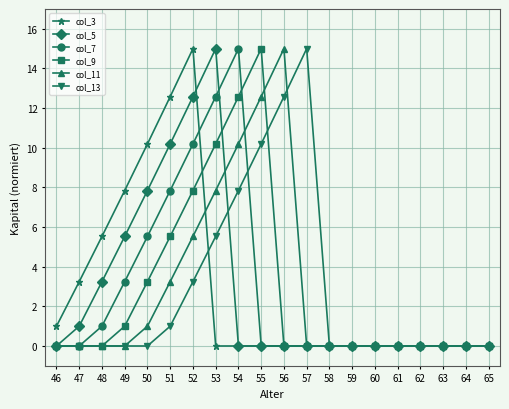

True or false: col_13 has a value of 0.0 at 64.

True